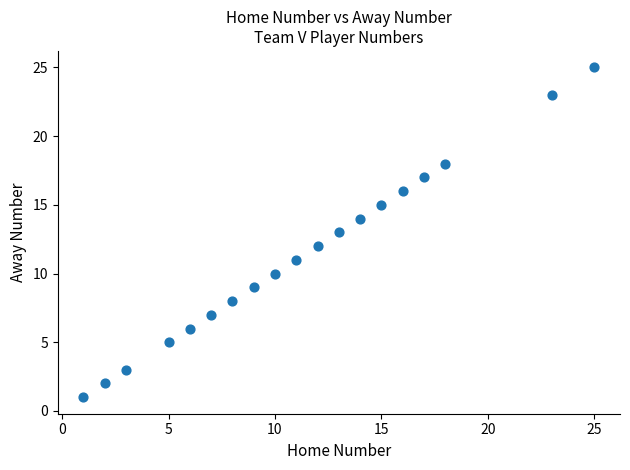

What is the range of X values (max minus min)?

24